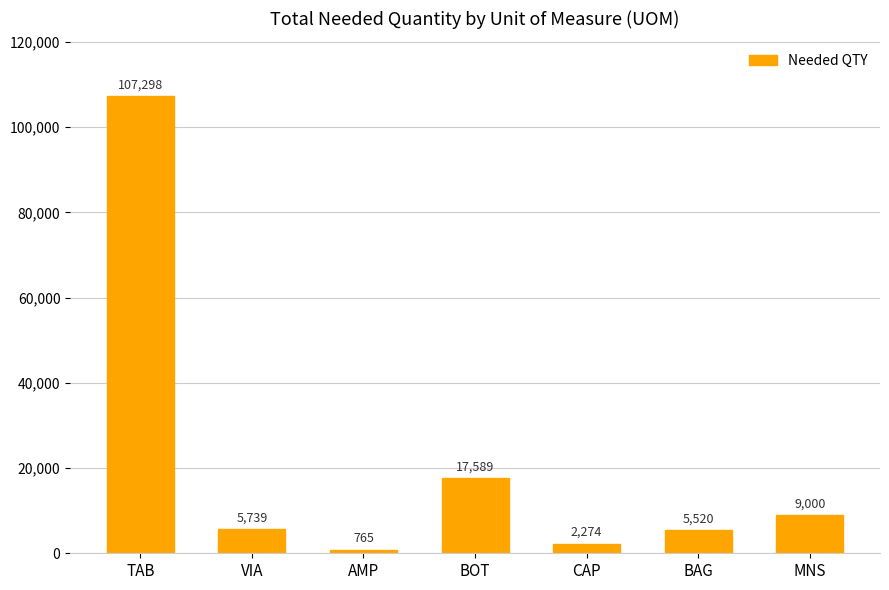

What position from the right is CAP?

3